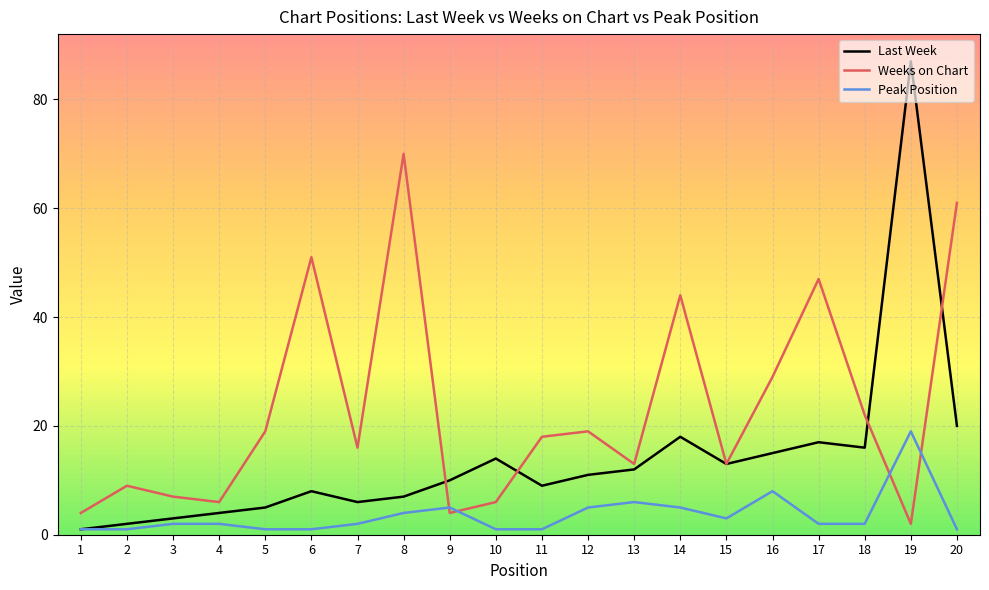

Reading right to left, extract all data points from this chart.

Last Week: 20=20	19=87	18=16	17=17	16=15	15=13	14=18	13=12	12=11	11=9	10=14	9=10	8=7	7=6	6=8	5=5	4=4	3=3	2=2	1=1
Weeks on Chart: 20=61	19=2	18=22	17=47	16=29	15=13	14=44	13=13	12=19	11=18	10=6	9=4	8=70	7=16	6=51	5=19	4=6	3=7	2=9	1=4
Peak Position: 20=1	19=19	18=2	17=2	16=8	15=3	14=5	13=6	12=5	11=1	10=1	9=5	8=4	7=2	6=1	5=1	4=2	3=2	2=1	1=1